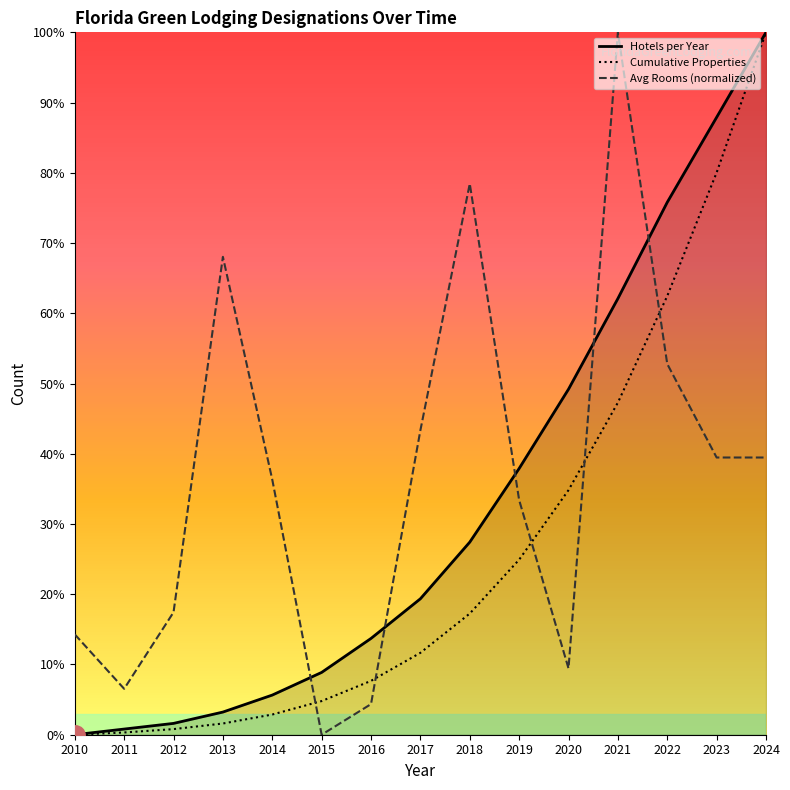

What is the difference between the second highest and second lowest values in the Cumulative Properties series?

79.7